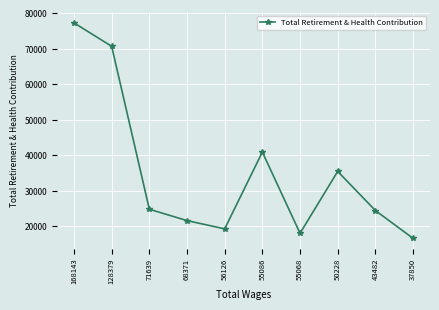

Which has a higher value, 68371 or 43482?

43482